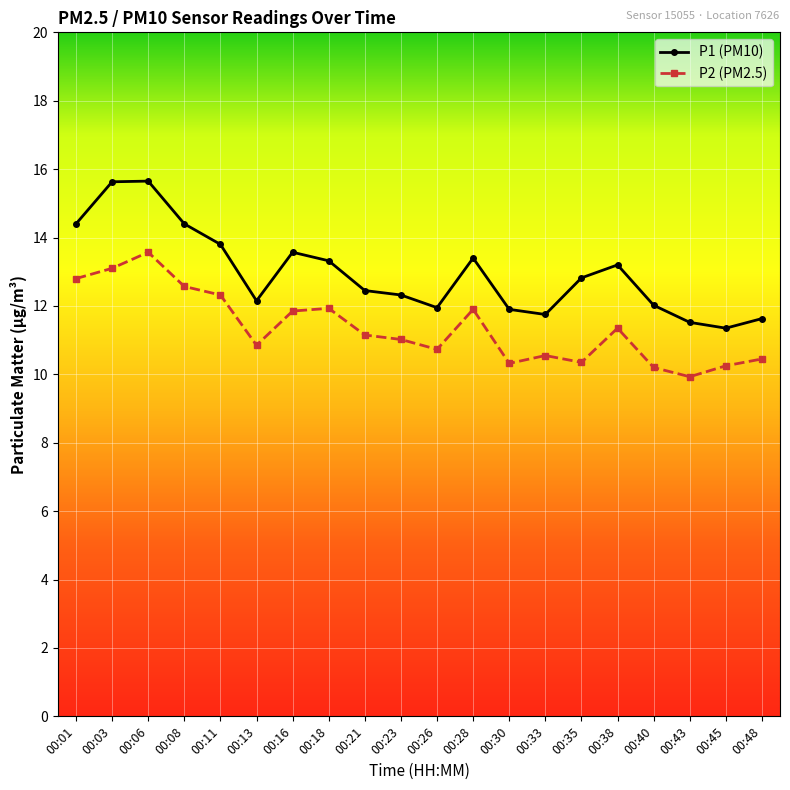

True or false: P1 (PM10) and P2 (PM2.5) intersect in this chart.

False